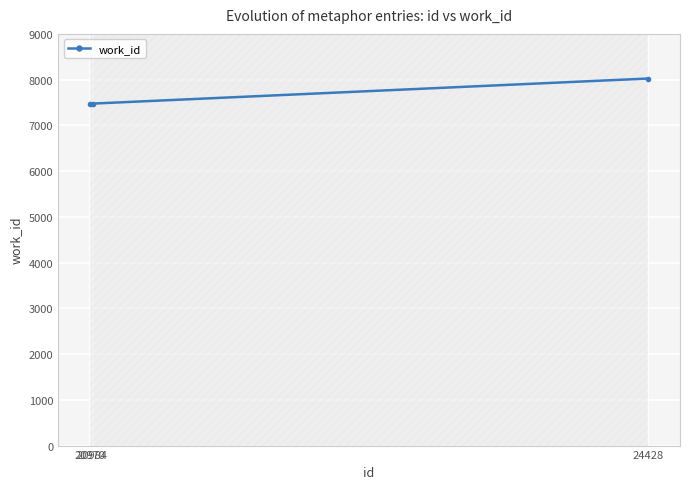

Which label corresponds to the smallest value in the chart?

20970